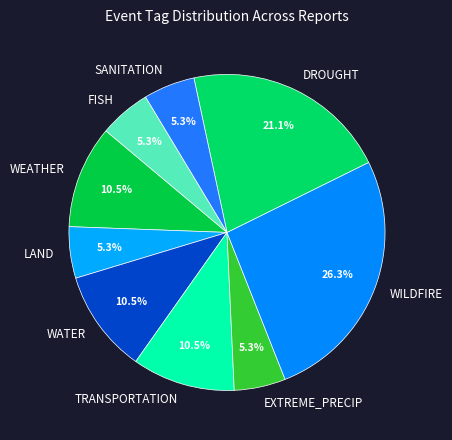

How many segments does this pie chart have?

9